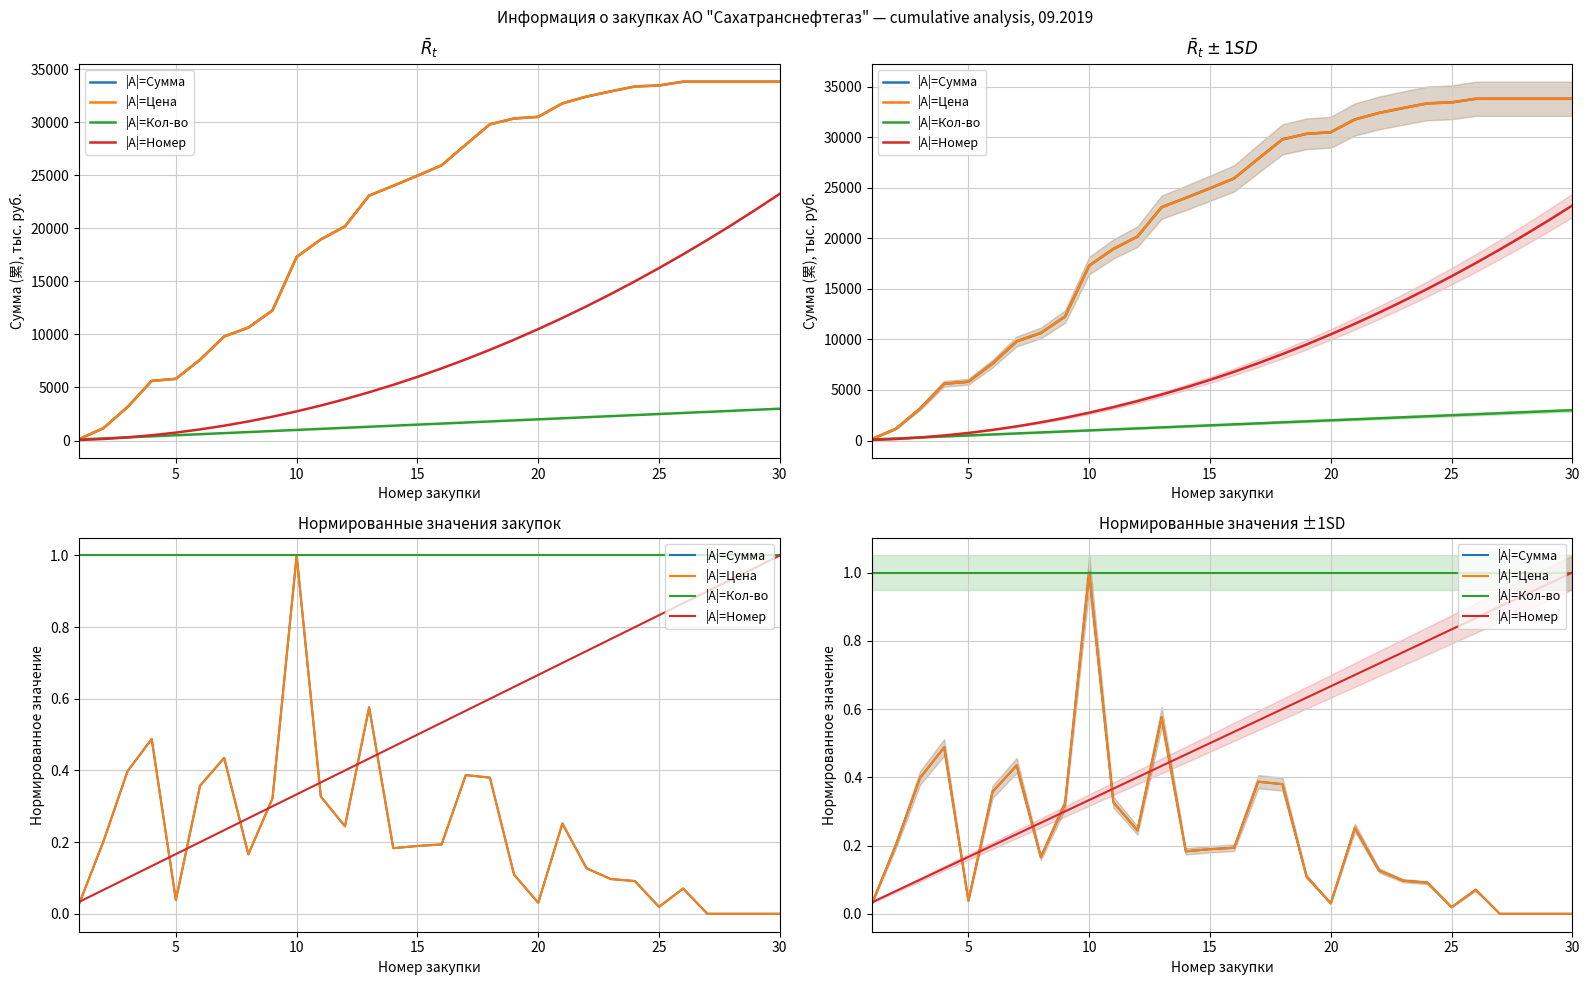

What is the average value of the |А|=Сумма series?

0.2